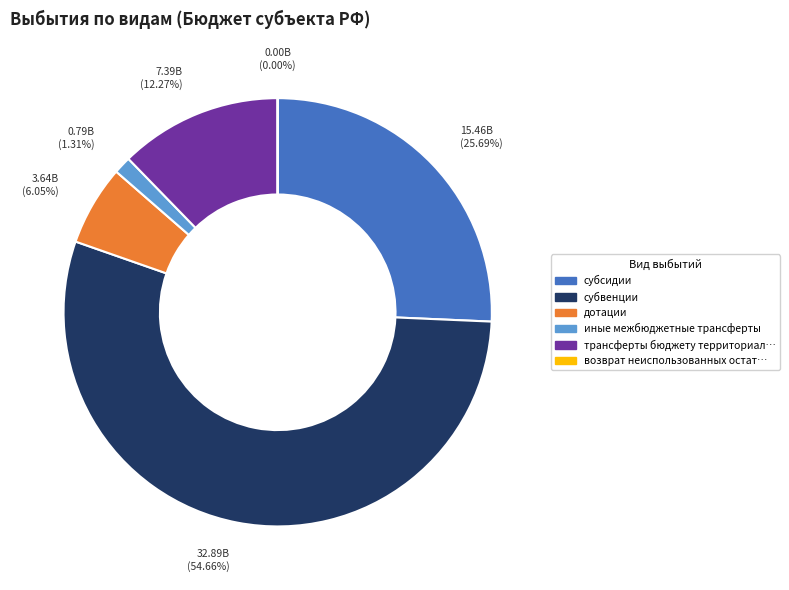

Is there a majority slice in this chart?

Yes